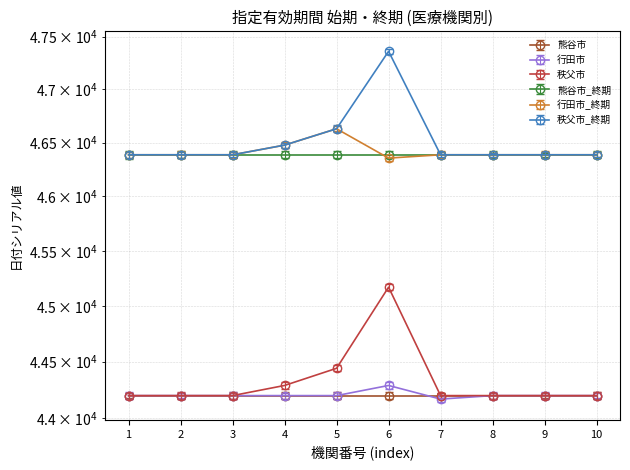

What is the value of the 行田市_終期 point at the 4th from the left?

46477